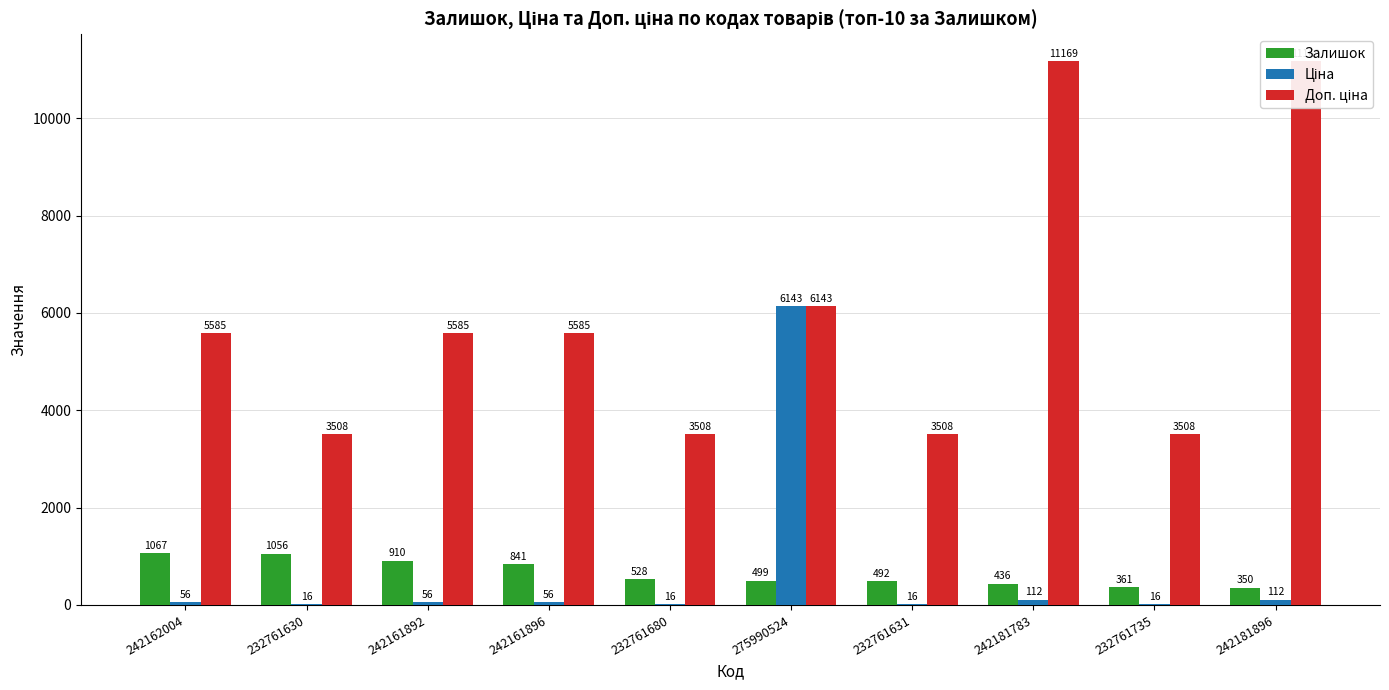

Which series changed the most between 242161896 and 275990524?

Ціна